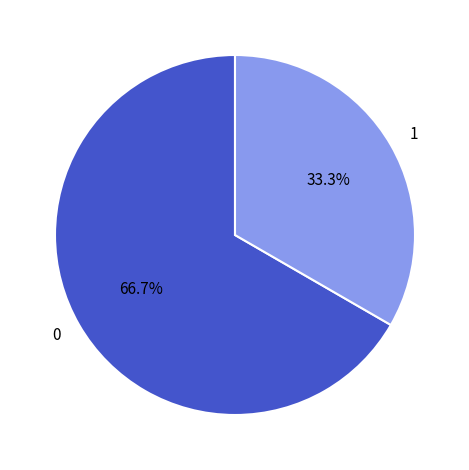

To the nearest percent, what is the average slice percentage?

50%